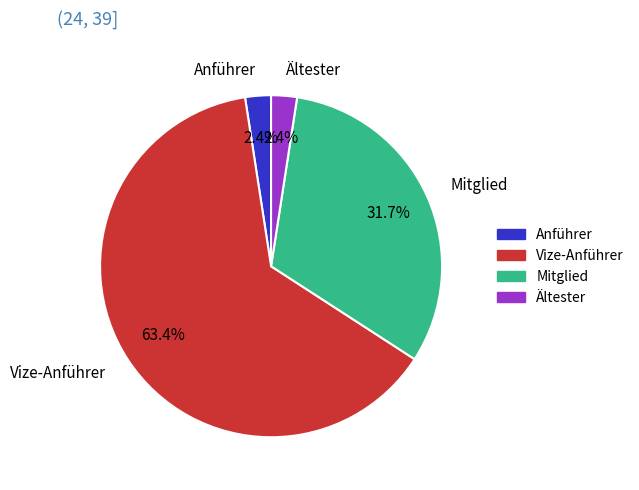

Which slice is the largest?

Vize-Anführer